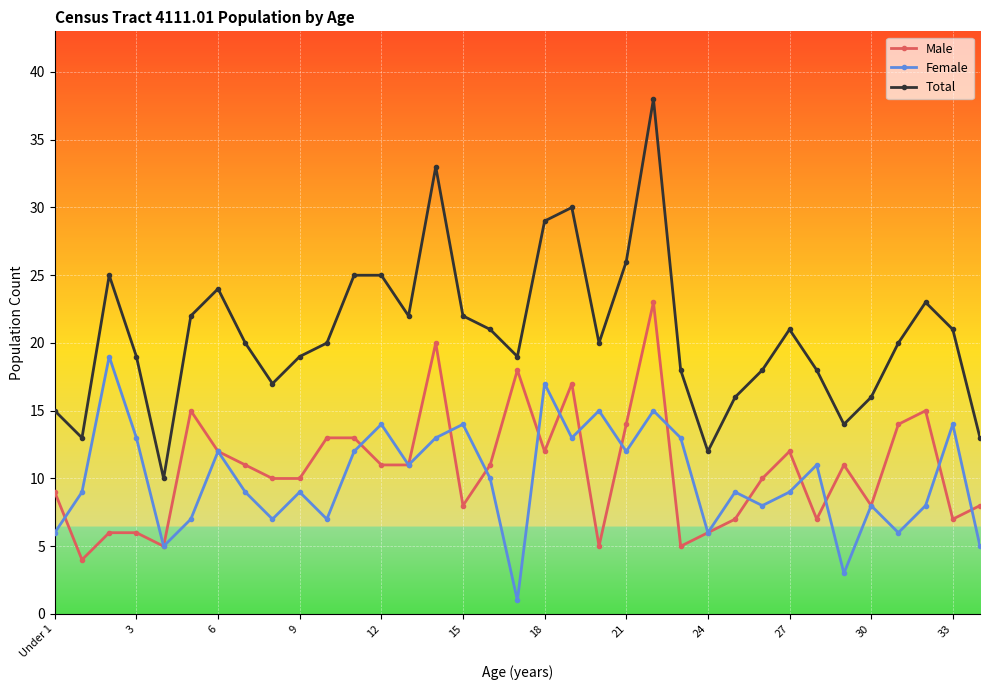

What is the value of the Total point at the 34th from the left?

21